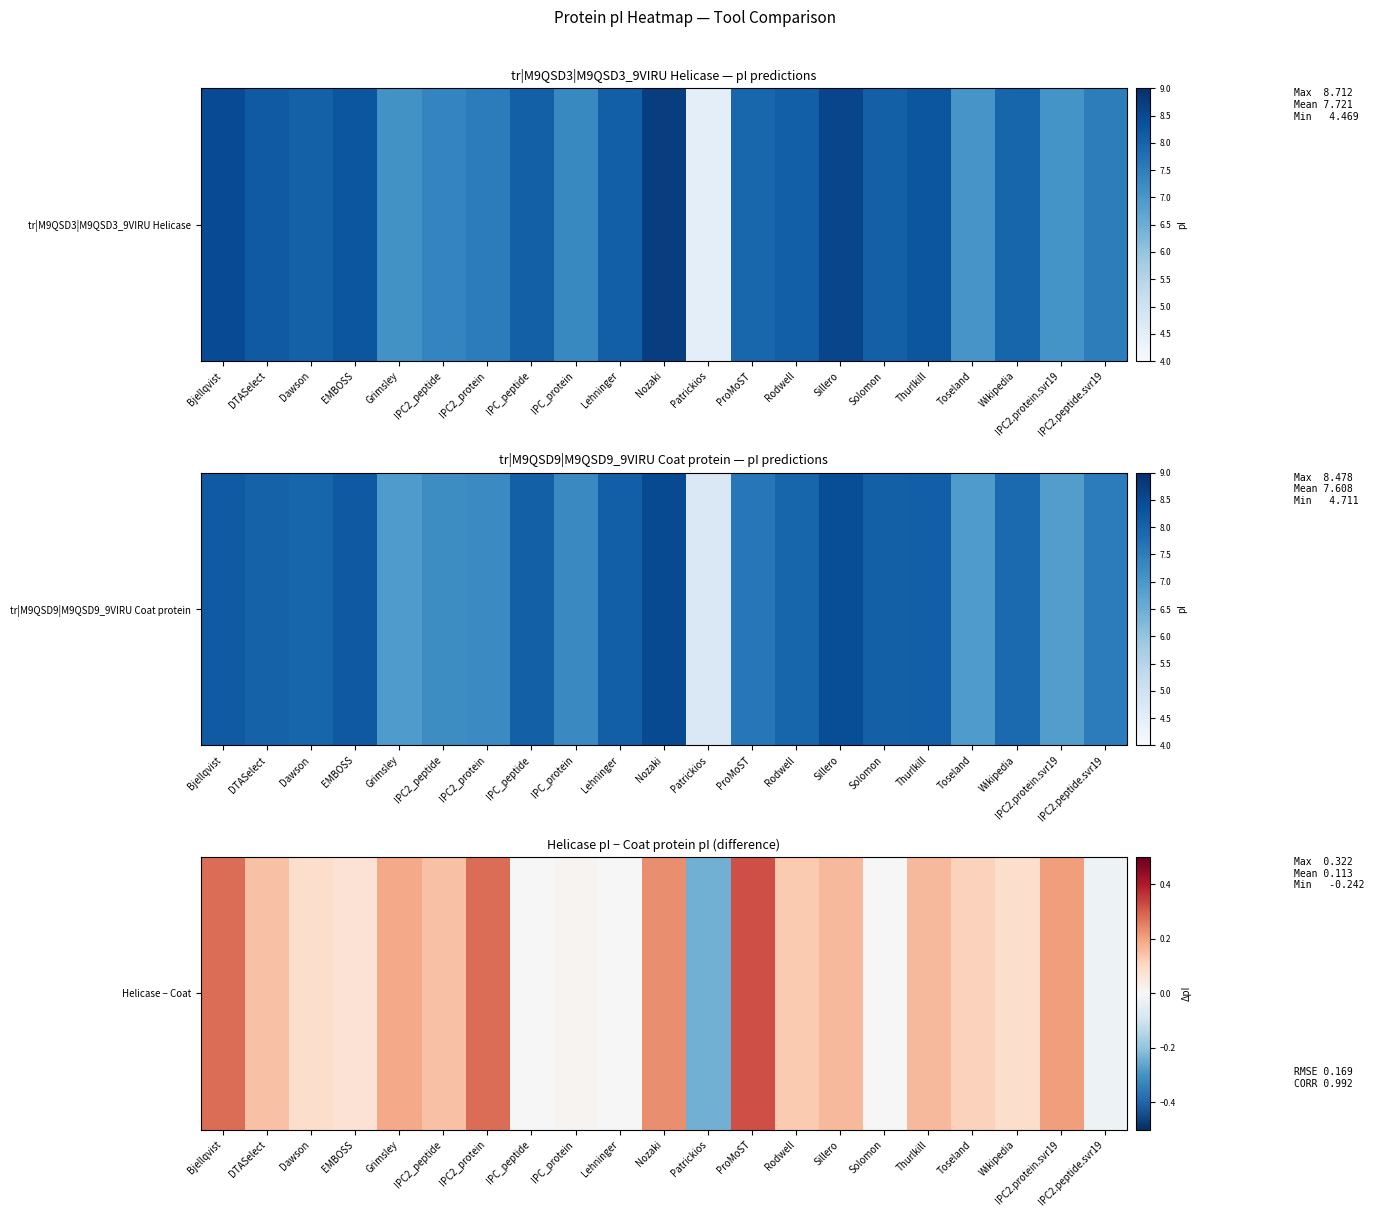

Count the number of categories in the chart.

21